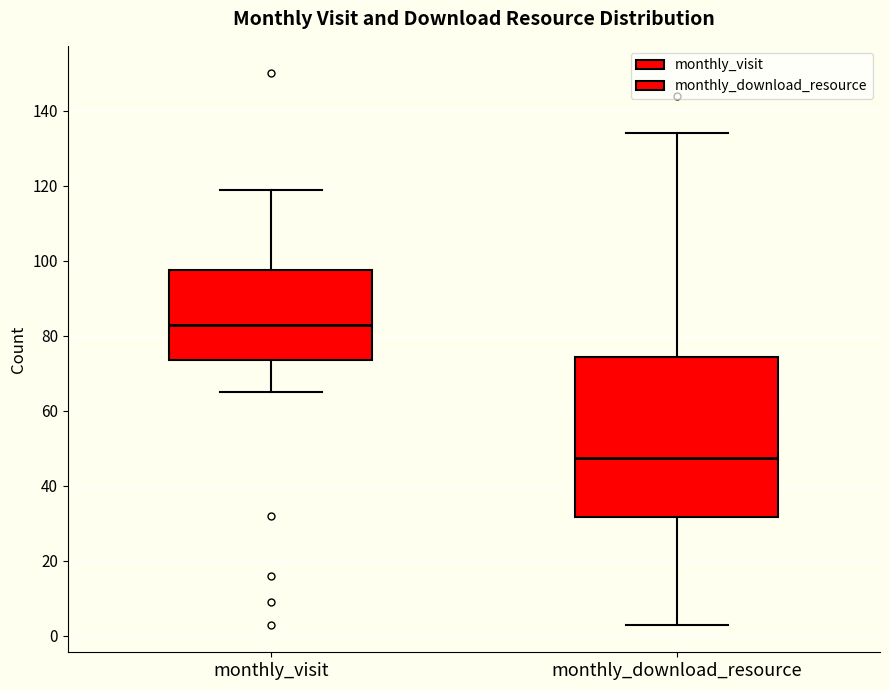

Which box is the tallest, from its lower edge to its upper edge?

monthly_download_resource